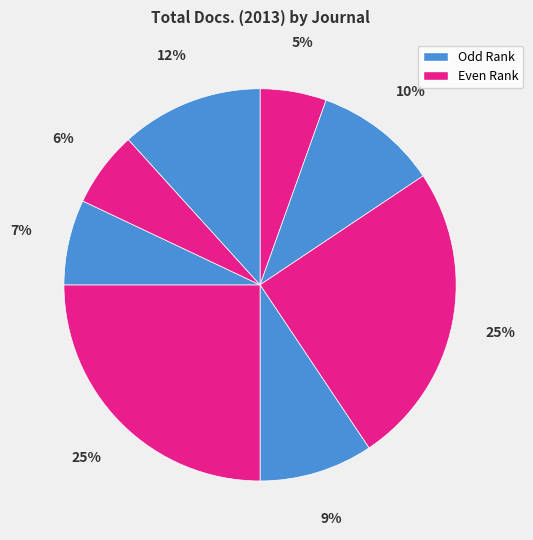

How many slices are in this pie chart?

8